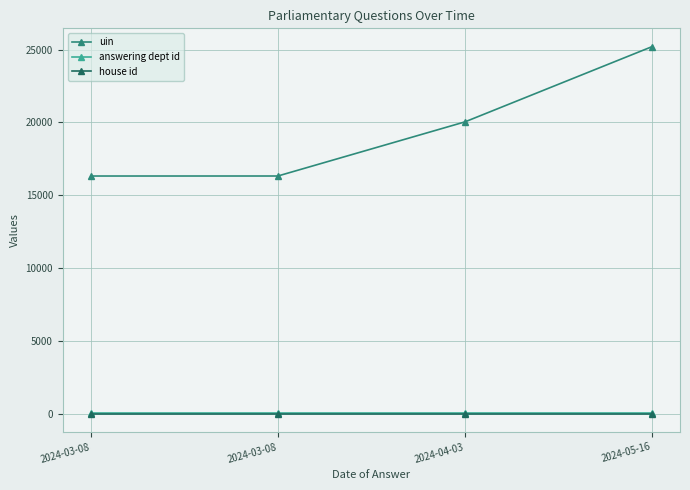

What is the greatest value displayed?

25204